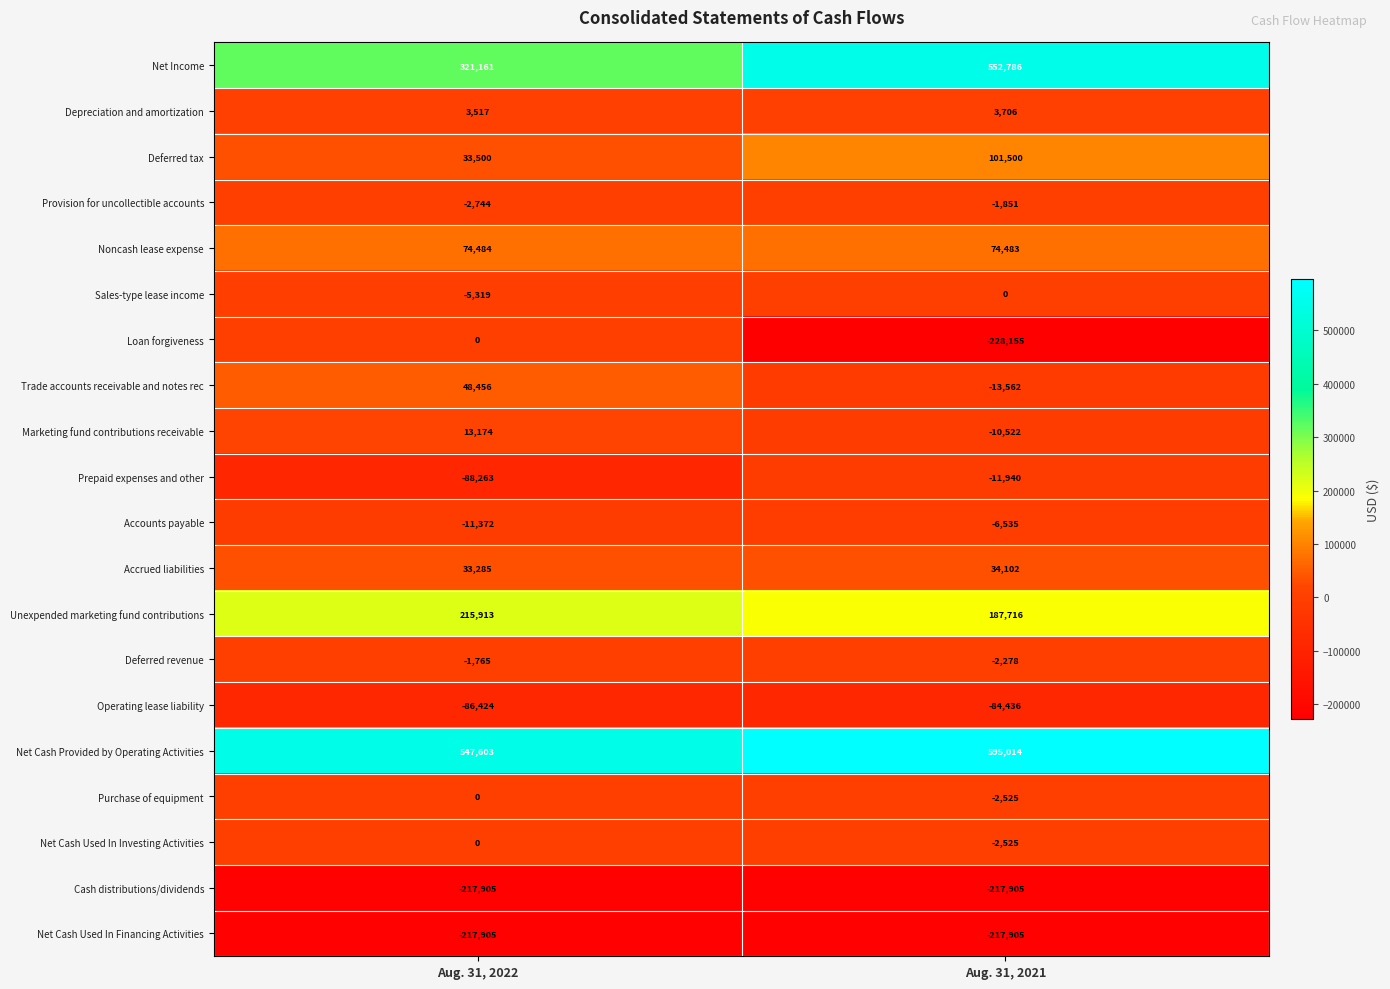

Rank the categories by Sales-type lease income value from highest to lowest.

Aug. 31, 2021, Aug. 31, 2022